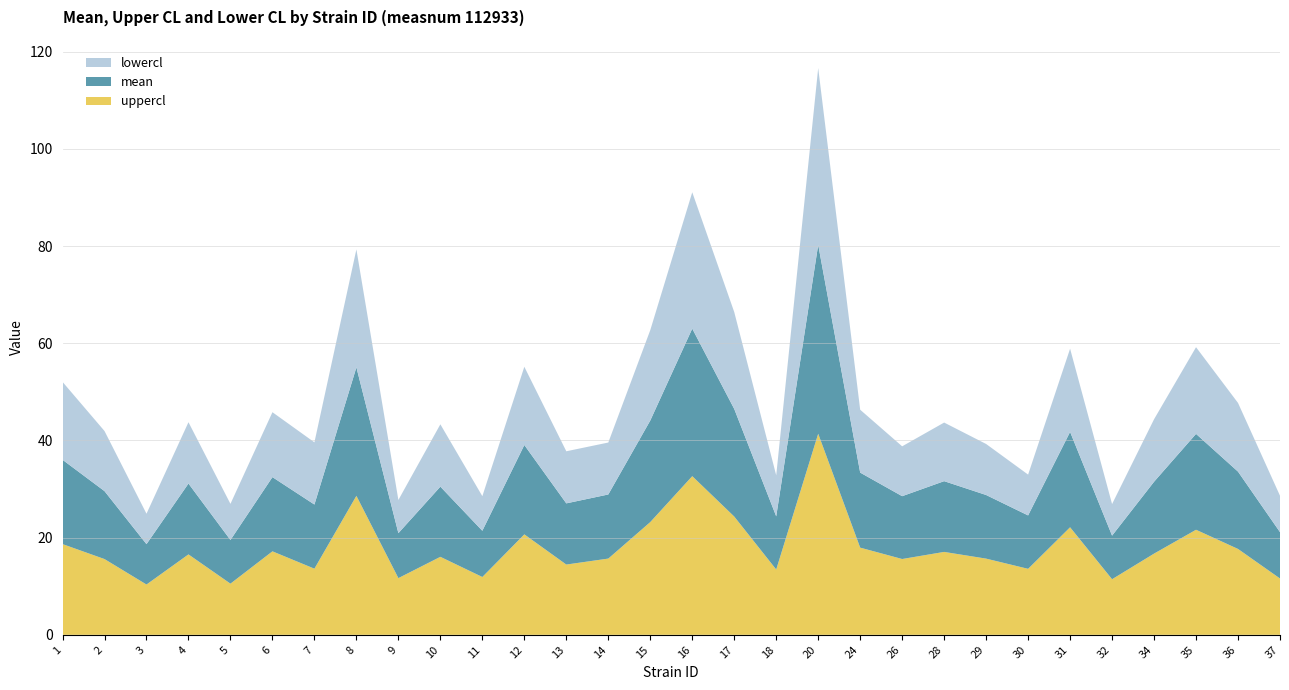

Reading left to right, transcribe all the data shown in this chart.

uppercl: 18.7	15.6	10.3	16.6	10.5	17.2	13.6	28.6	11.7	16.1	11.9	20.7	14.5	15.7	23.2	32.6	24.3	13.4	41.4	17.9	15.6	17.1	15.7	13.6	22.1	11.4	16.7	21.6	17.7	11.6
mean: 17.4	14.0	8.3	14.6	9.0	15.3	13.2	26.4	9.2	14.4	9.5	18.4	12.6	13.2	20.9	30.4	22.1	10.9	38.9	15.4	12.9	14.6	13.1	11.0	19.6	9.0	14.8	19.7	15.9	9.5
lowercl: 16.0	12.4	6.3	12.6	7.4	13.4	12.8	24.3	6.8	12.8	7.1	16.1	10.7	10.7	18.6	28.1	19.9	8.4	36.4	12.9	10.3	12.1	10.5	8.4	17.1	6.5	12.9	17.8	14.1	7.5